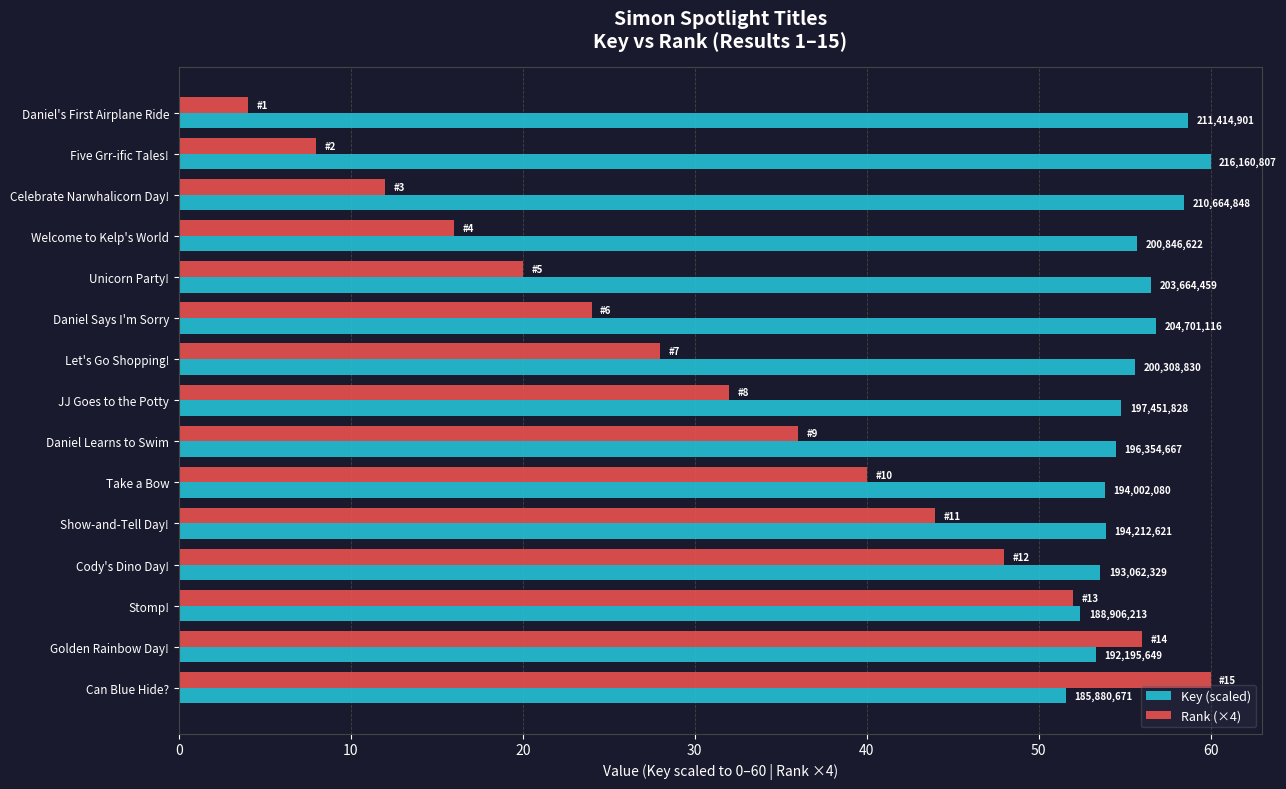

What is the difference between the second highest and minimum values in the Rank (×4) series?

52.0